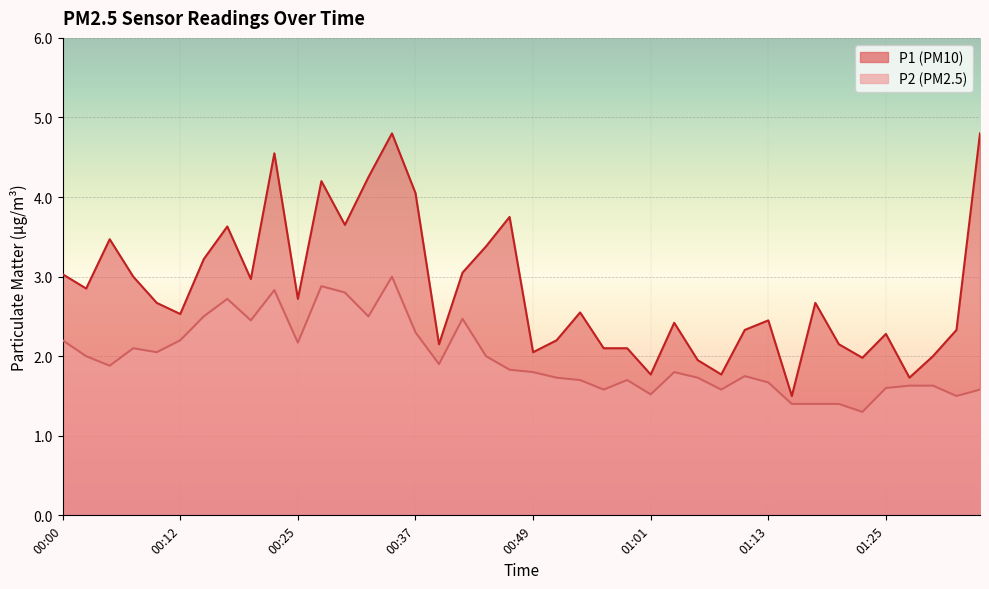

How many interior local peaks does the P1 series have?

11